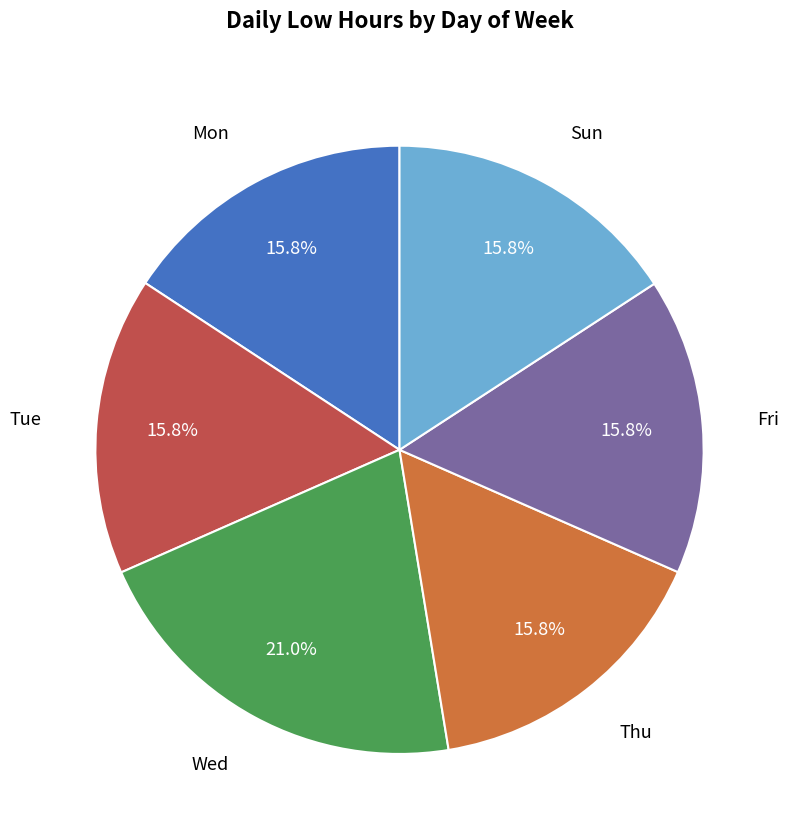

Is there a majority slice in this chart?

No